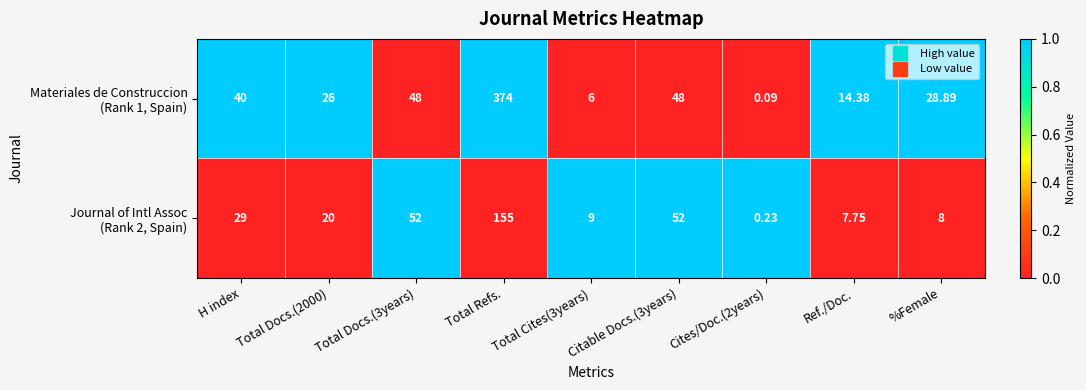

How many series are shown in this chart?

2